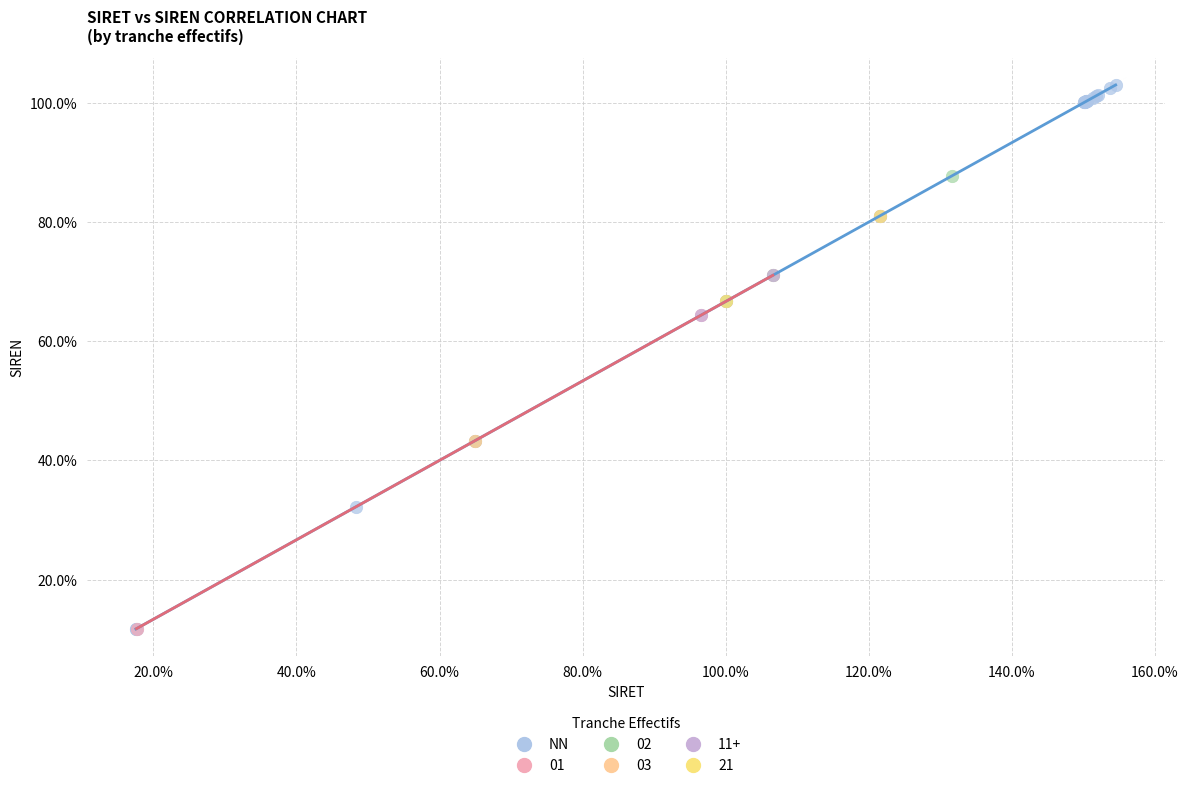

What are all the series names shown in the legend?

NN, 01, 02, 03, 11+, 21